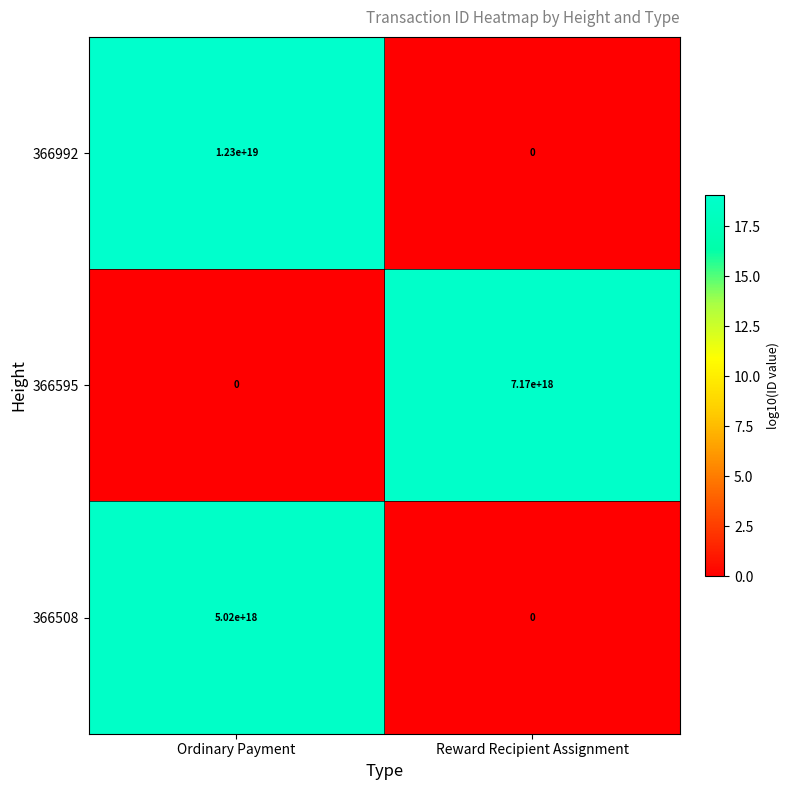

The 366508 series shows 0 at Reward Recipient Assignment. True or false?

True